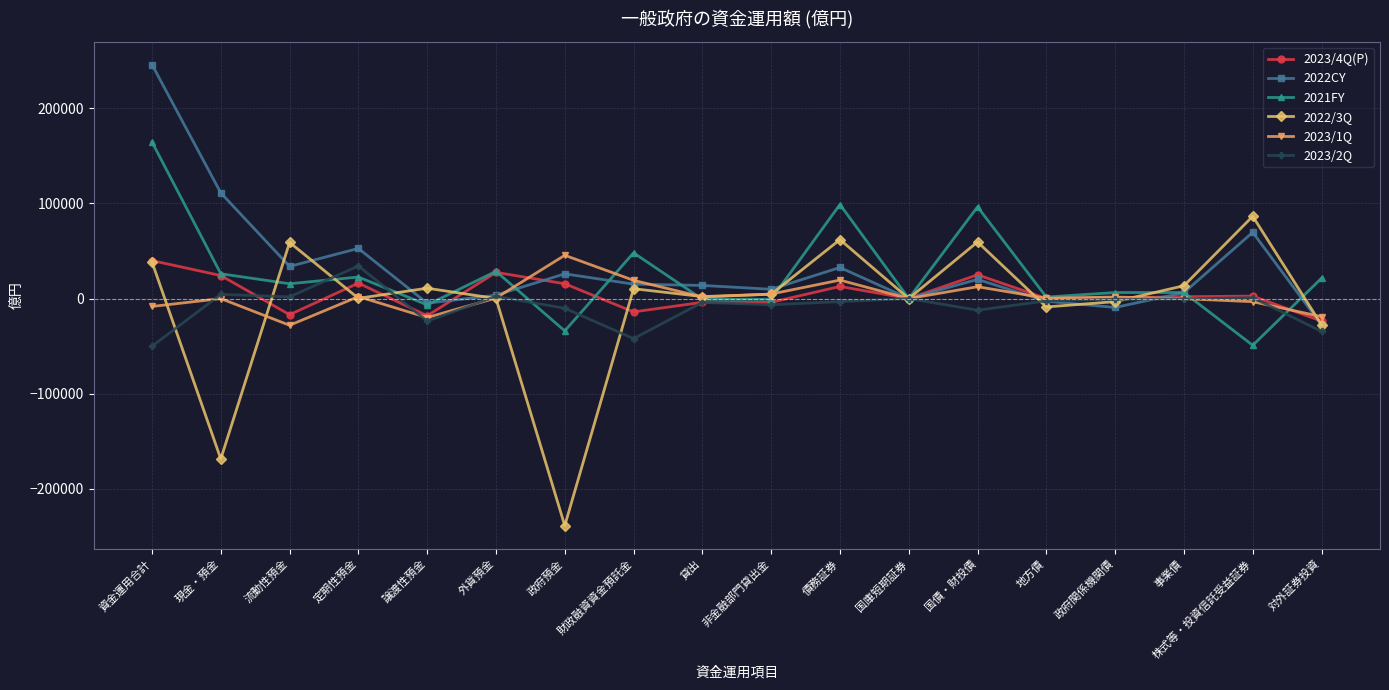

Which series has the widest spread of values?

2022/3Q